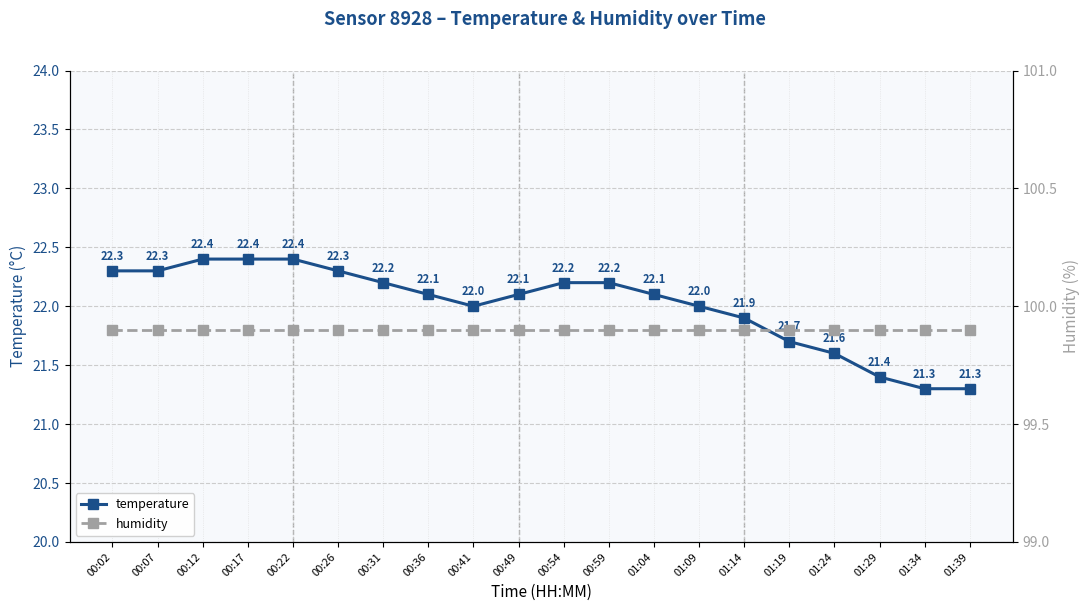

The value of humidity at 00:02 is 99.9. True or false?

True